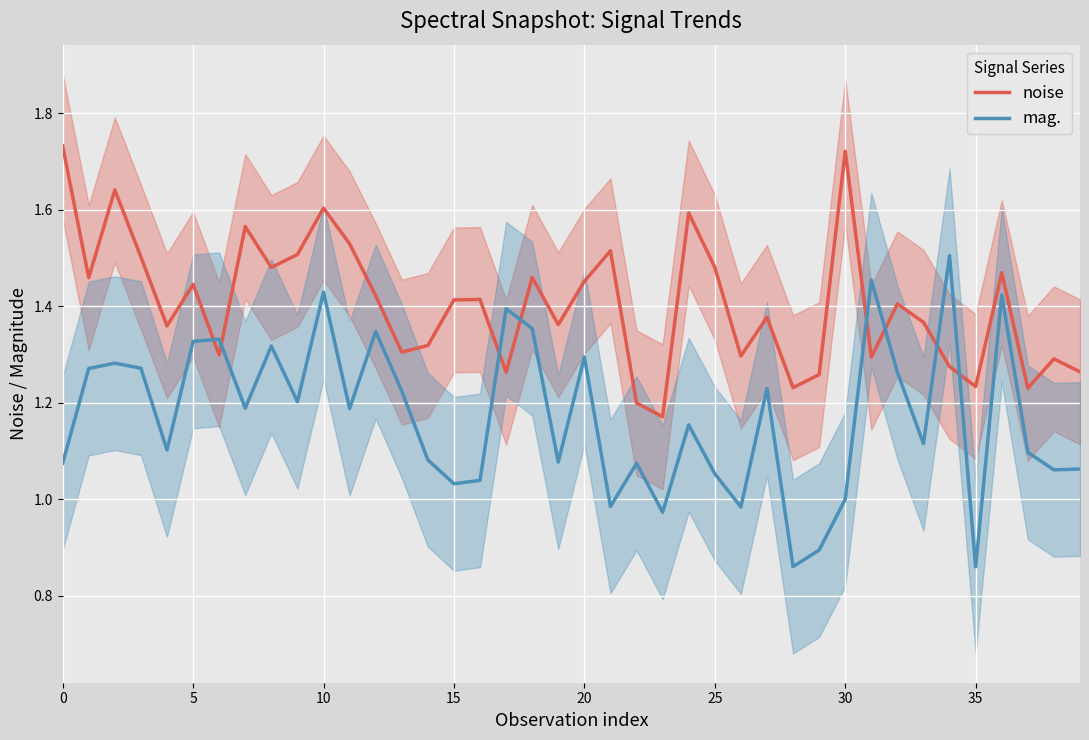

How many values in the mag. series exceed 1?

34